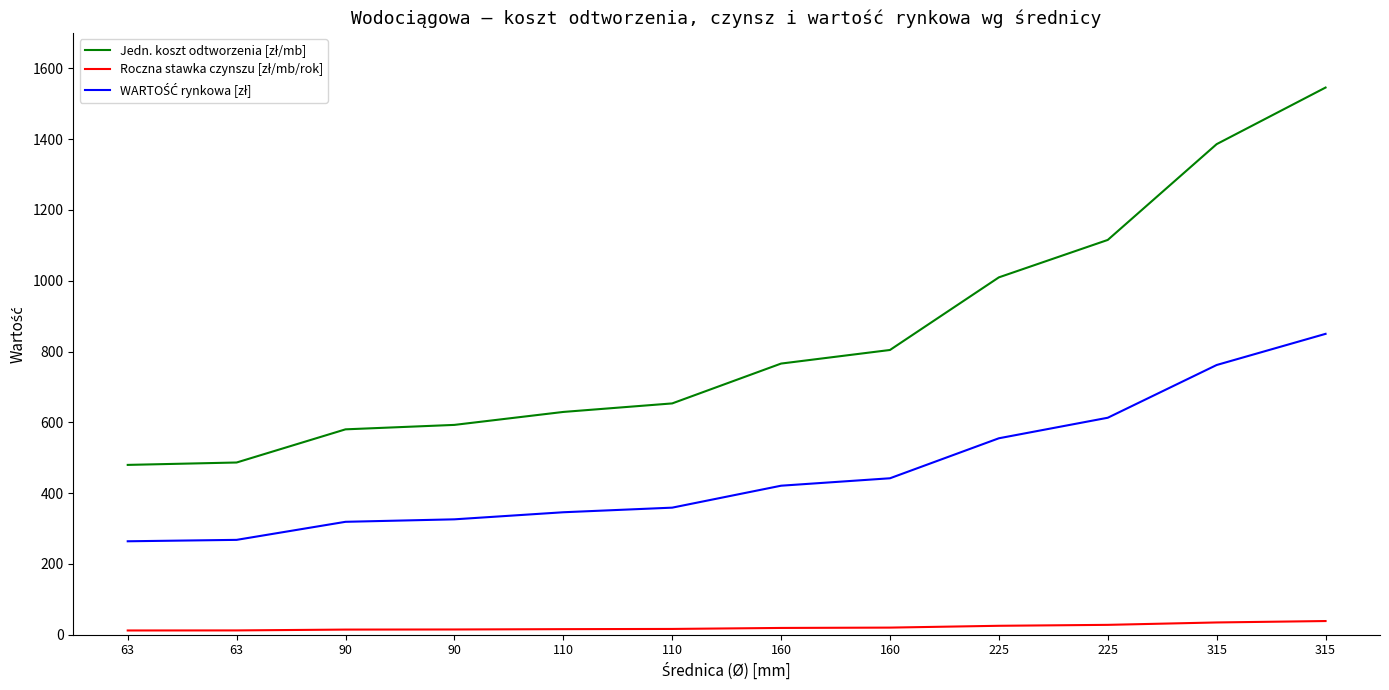

Is it true that Roczna stawka czynszu [zł/mb/rok] equals 23.9 at 90?

False